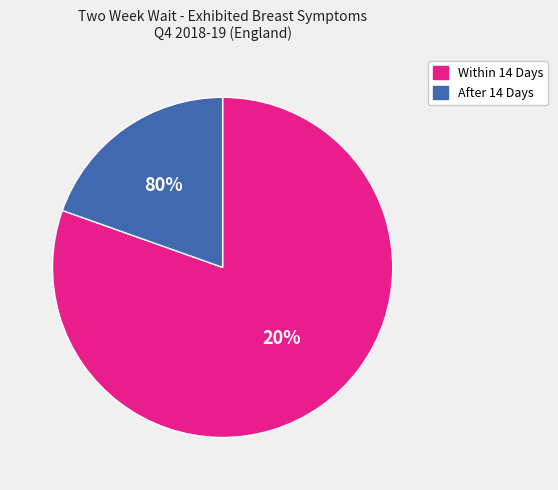

Is 11 the majority of the pie?

No